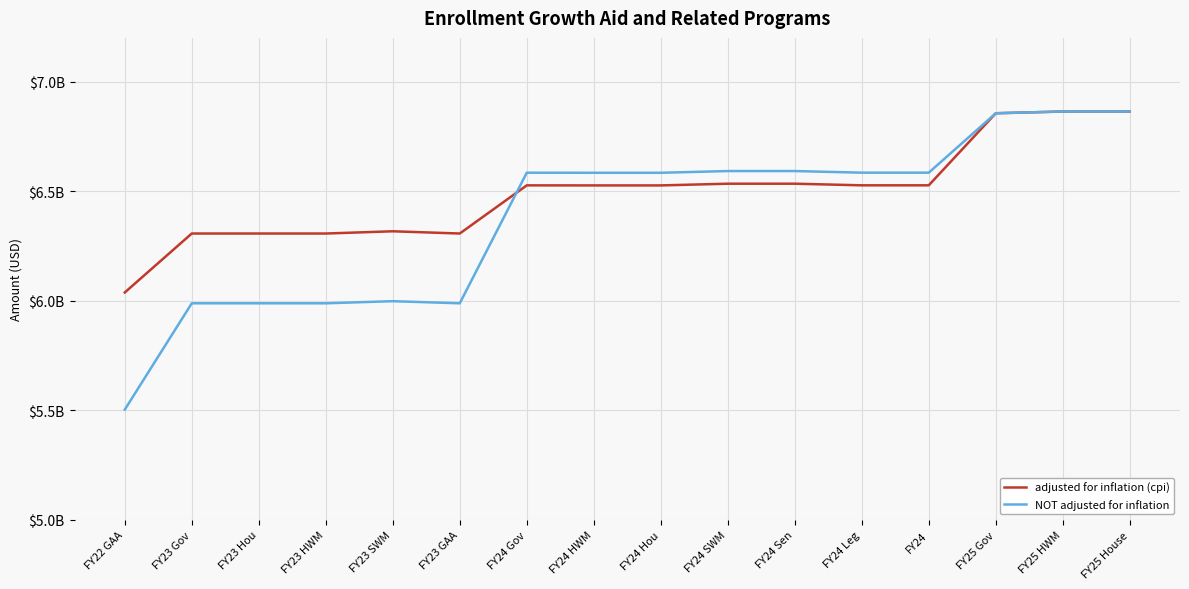

What are all the series names shown in the legend?

adjusted for inflation (cpi), NOT adjusted for inflation